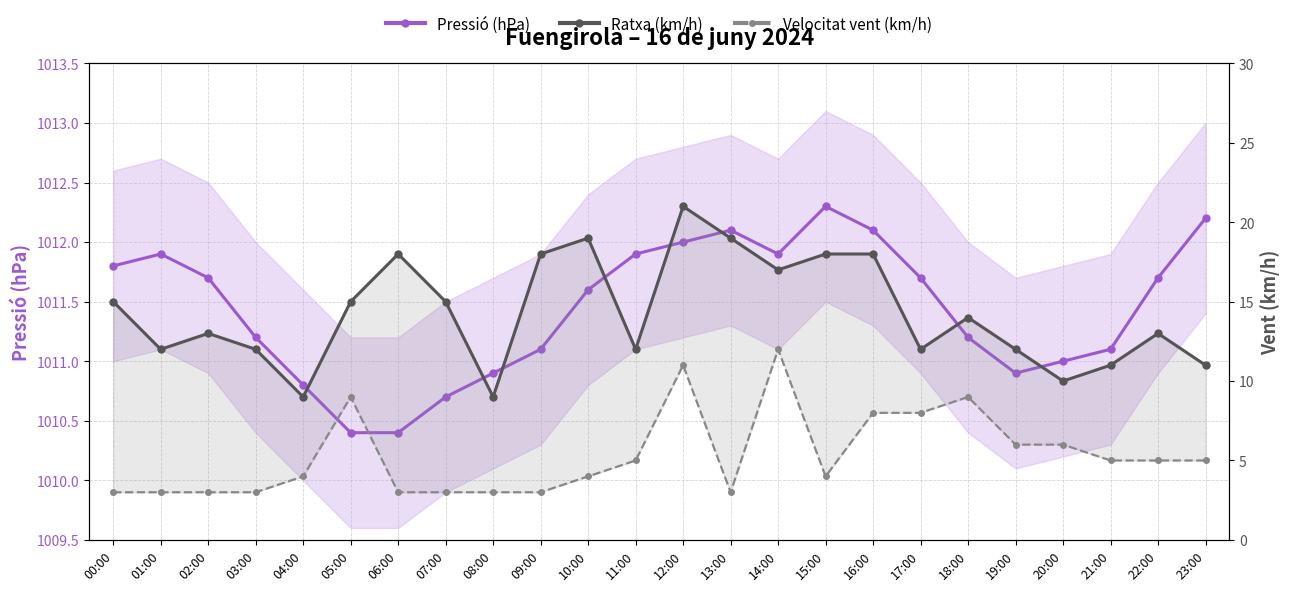

True or false: Ratxa (km/h) has a value of 27.2 at 13:00.

False